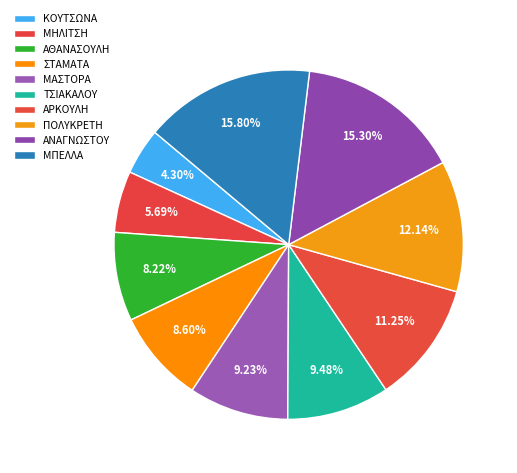

What is the largest slice in the pie chart?

ΜΠΕΛΛΑ